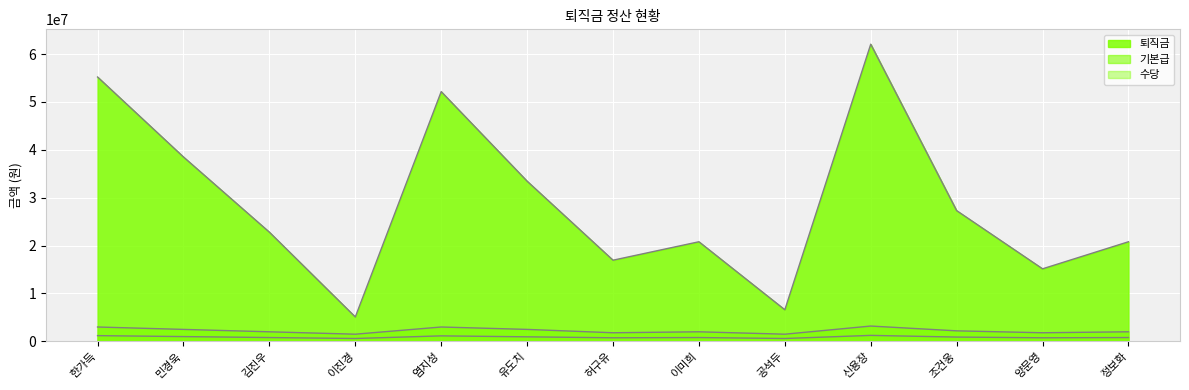

Which series changed the most between 허구유 and 양문영?

퇴직금